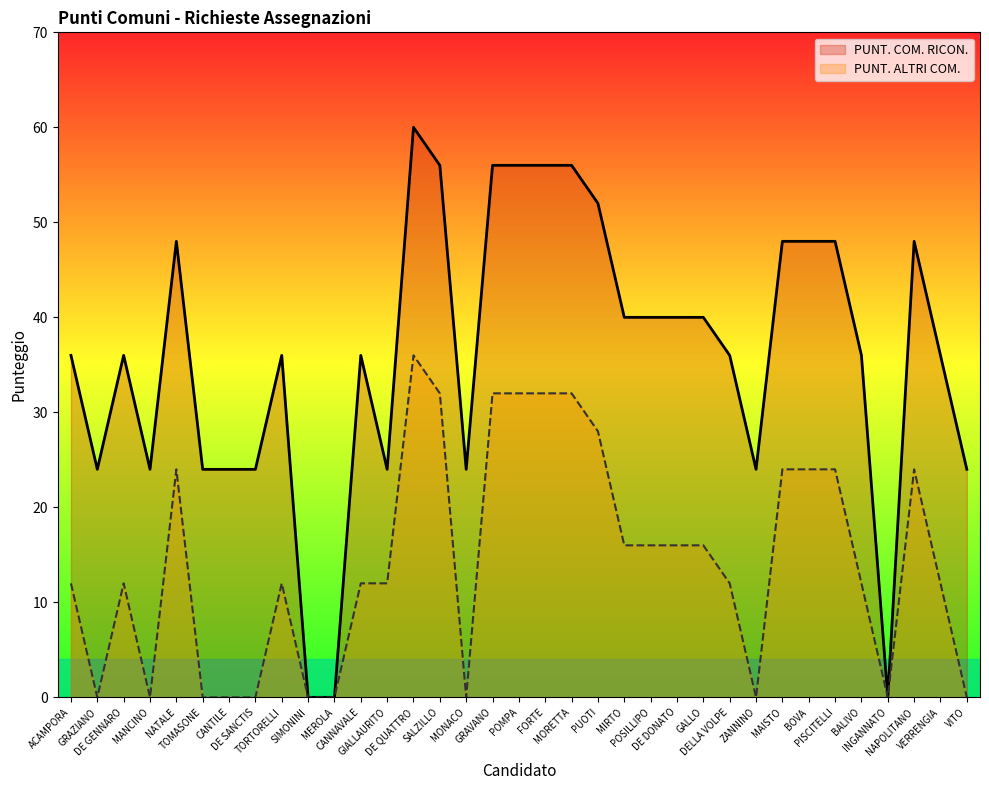

What is the highest value of the PUNT. COM. RICON. series?

60